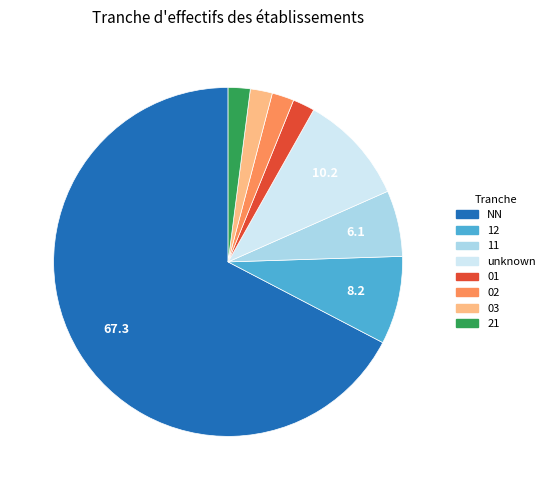

How many slices are in this pie chart?

8